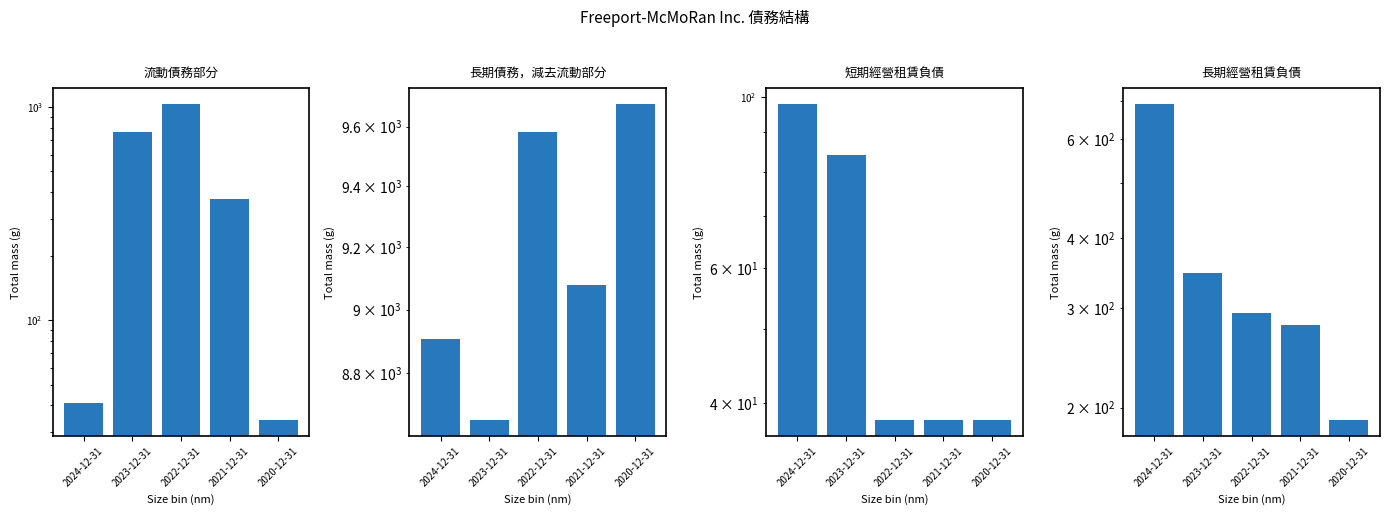

Is it true that 流動債務部分 equals 57 at 2024-12-31?

False